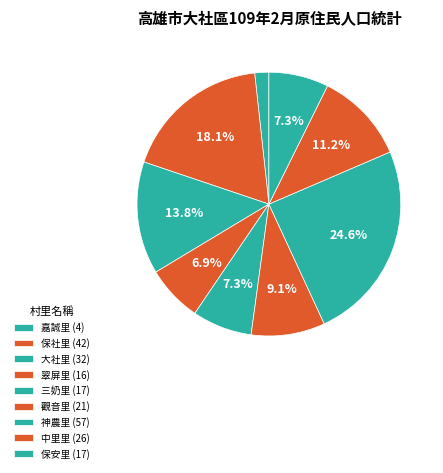

How many slices are in this pie chart?

9